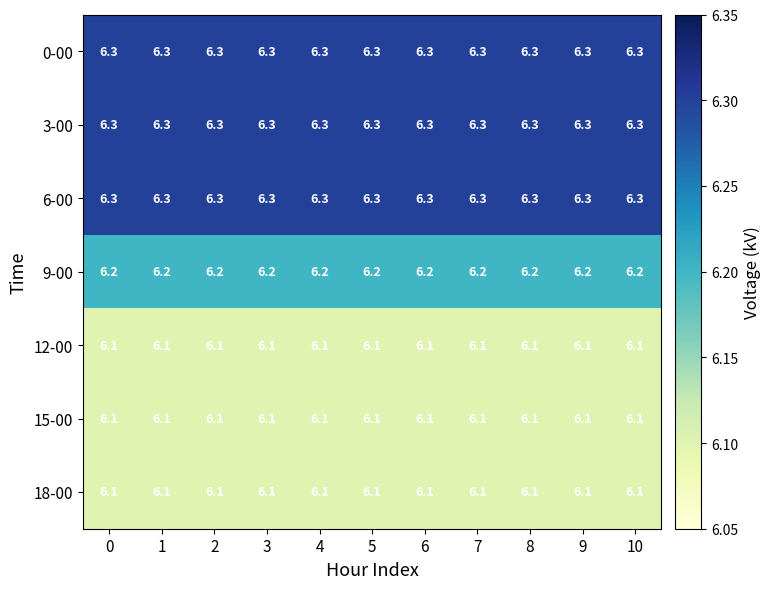

What is the sum of the 15-00 values at 10 and 5?

12.2